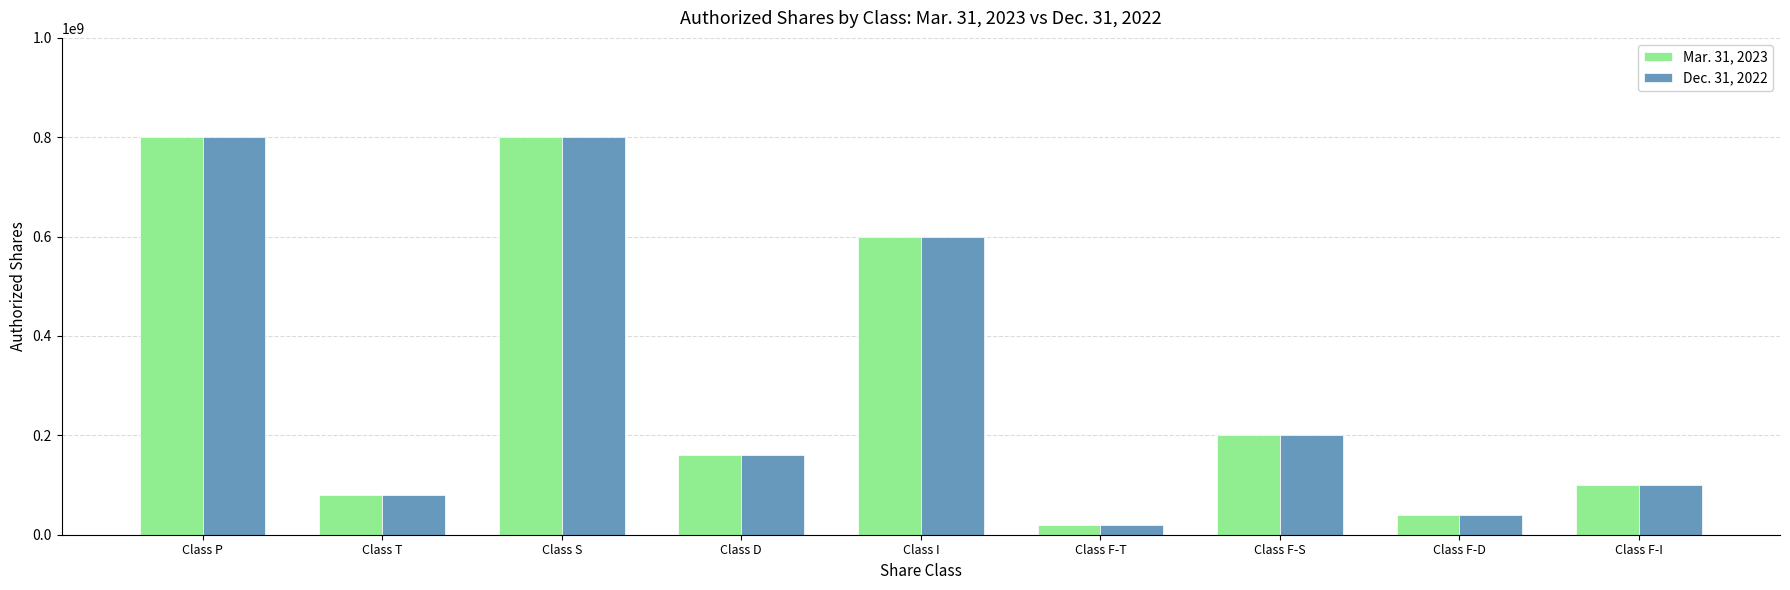

At which label does Mar. 31, 2023 reach its minimum?

Class F-T